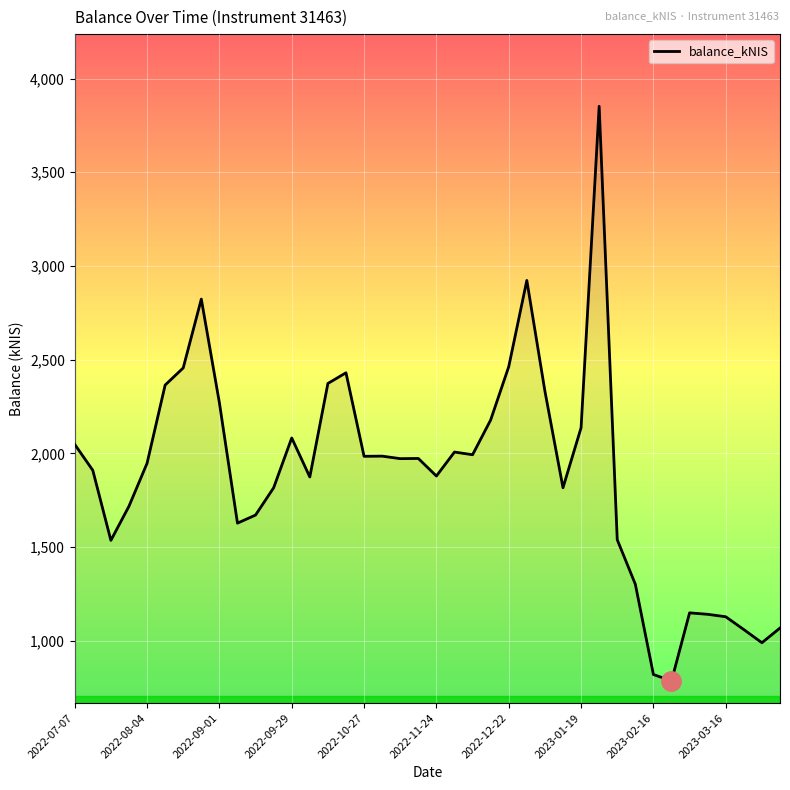

What is the difference between the maximum and minimum values?

3066.8